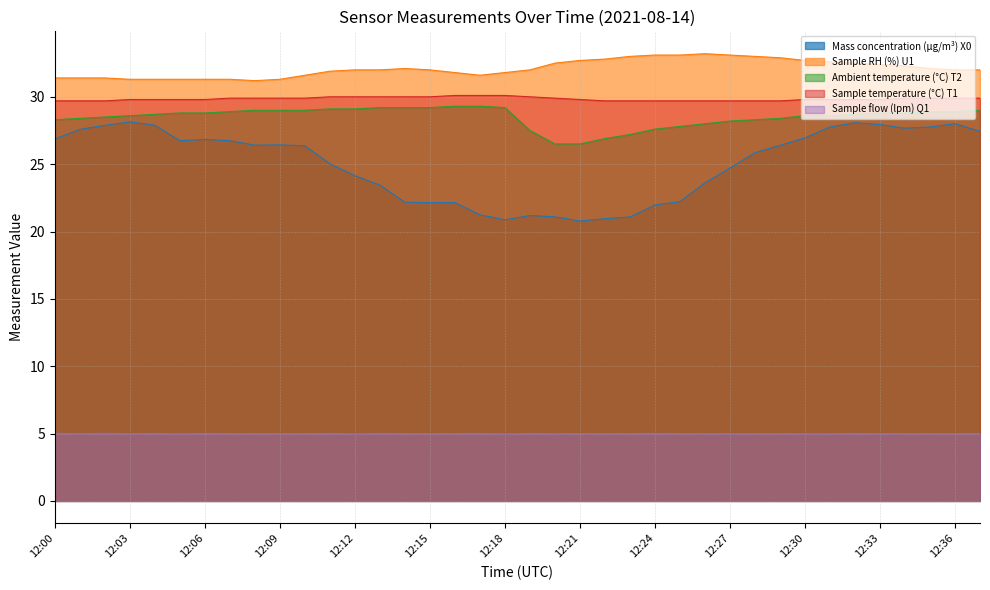

What is the lowest value of the Mass concentration (μg/m³) X0 series?

20.8